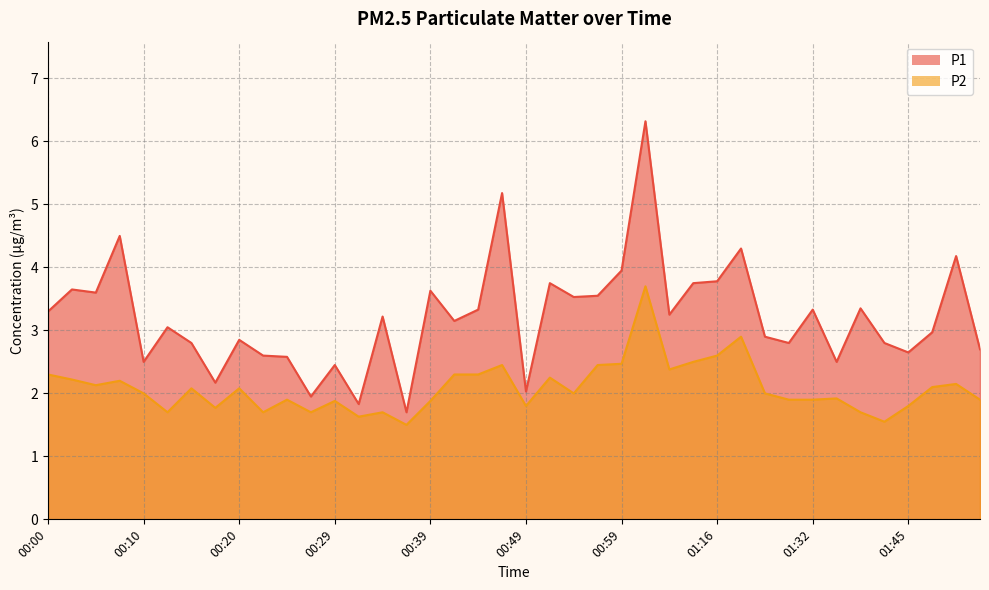

True or false: P1 and P2 cross at least once.

False